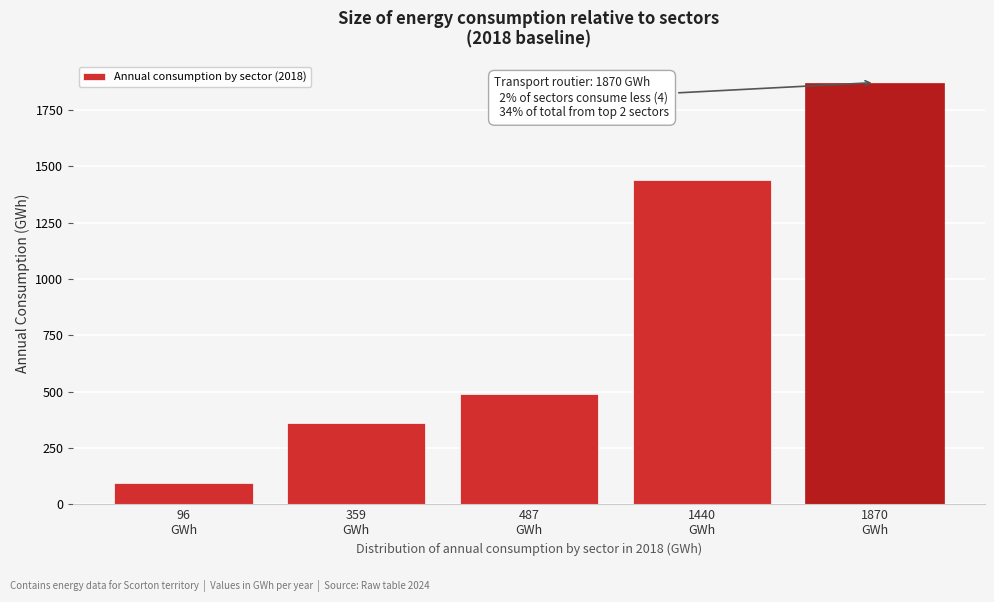

Reading left to right, transcribe all the data shown in this chart.

96.5	359.2	487.1	1440.5	1870.6